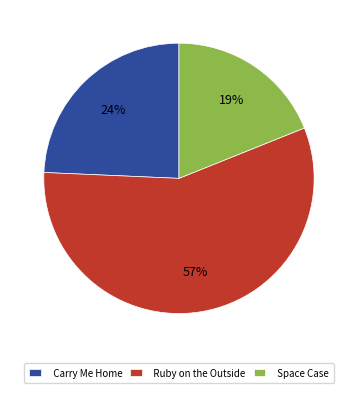

Is the sum of Ruby on the Outside and Space Case greater than half?

Yes